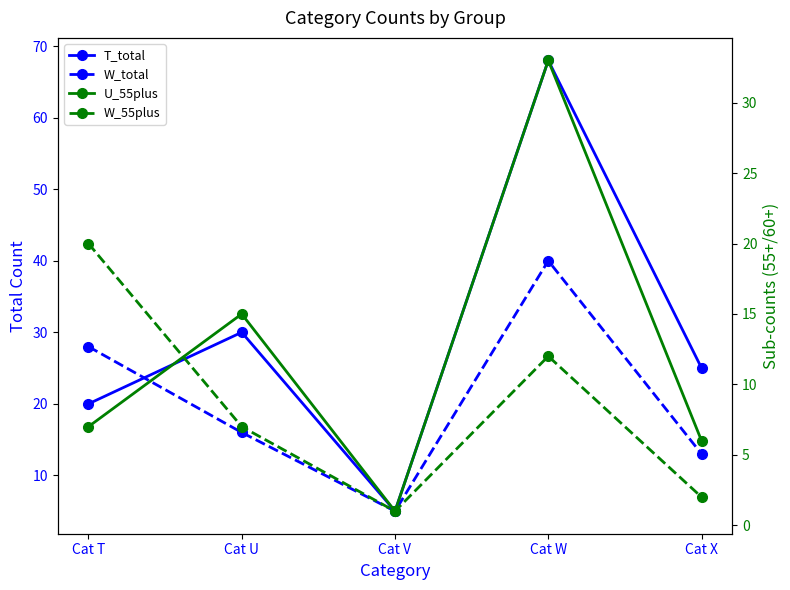

What is the sum of the U_55plus values at Cat U and Cat X?

21